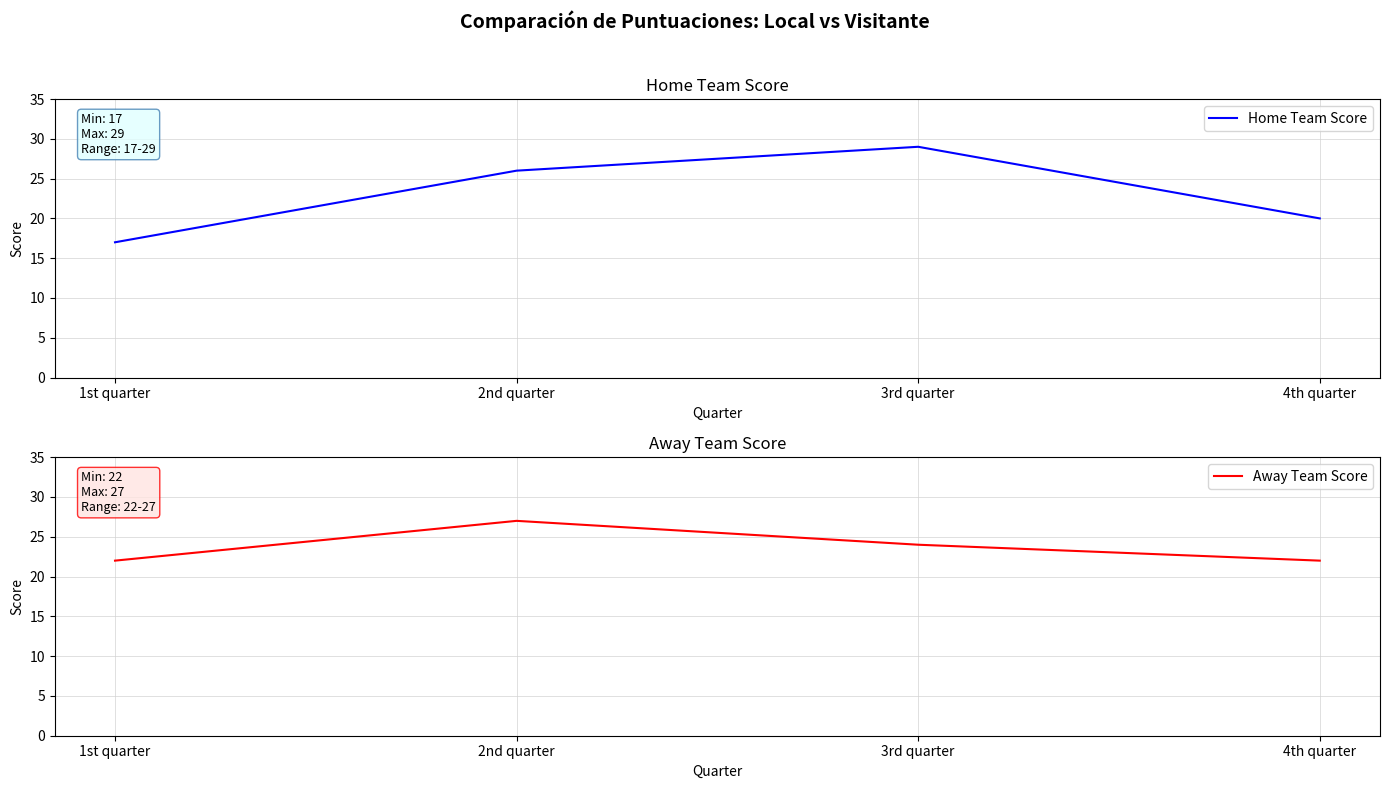

Reading left to right, transcribe all the data shown in this chart.

Home Team Score: 17	26	29	20
Away Team Score: 22	27	24	22